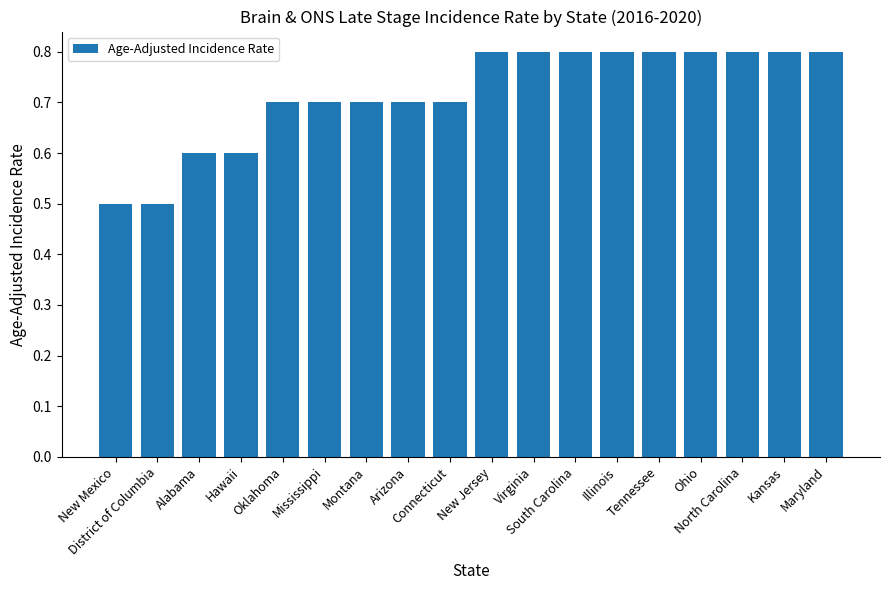

Reading right to left, list all the values displayed in this chart.

0.8	0.8	0.8	0.8	0.8	0.8	0.8	0.8	0.8	0.7	0.7	0.7	0.7	0.7	0.6	0.6	0.5	0.5